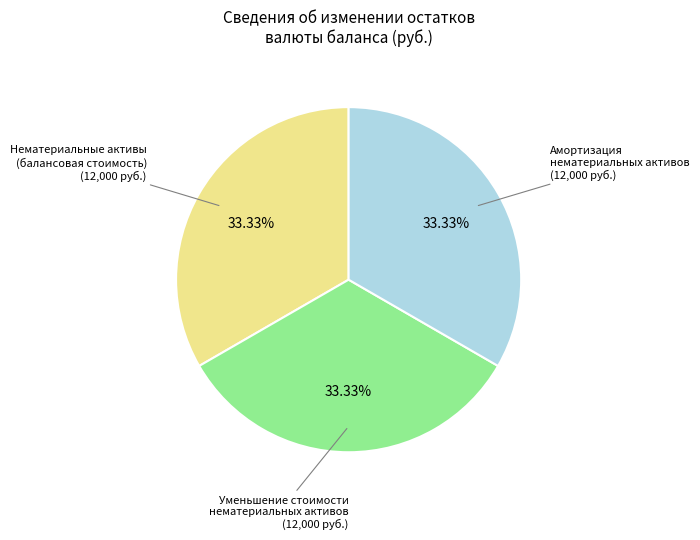

To the nearest percent, what is the difference between the largest and smallest slice percentages?

0%